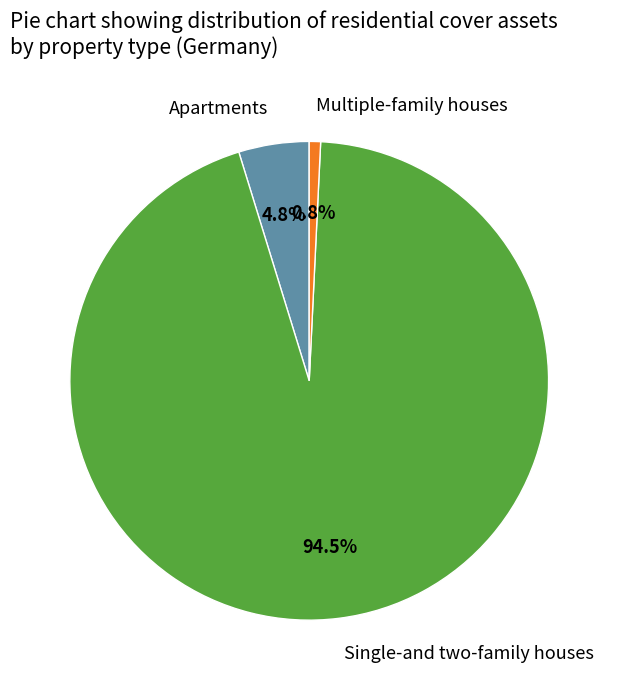

How much of the chart is everything except Multiple-family houses?

99.2%